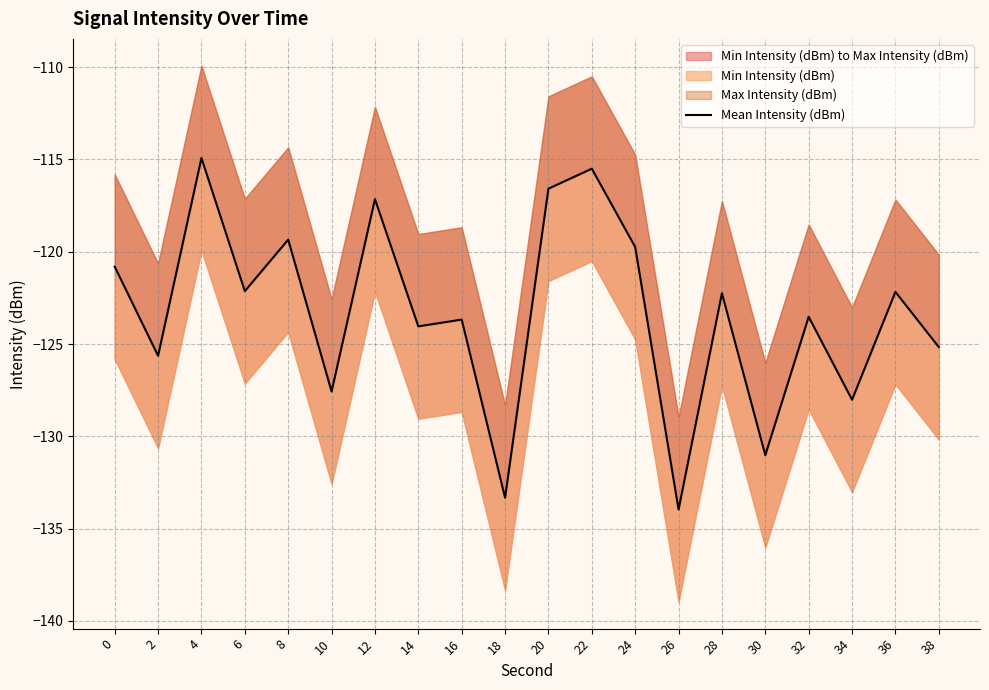

What is the value of the 14th point from the left?

-134.0